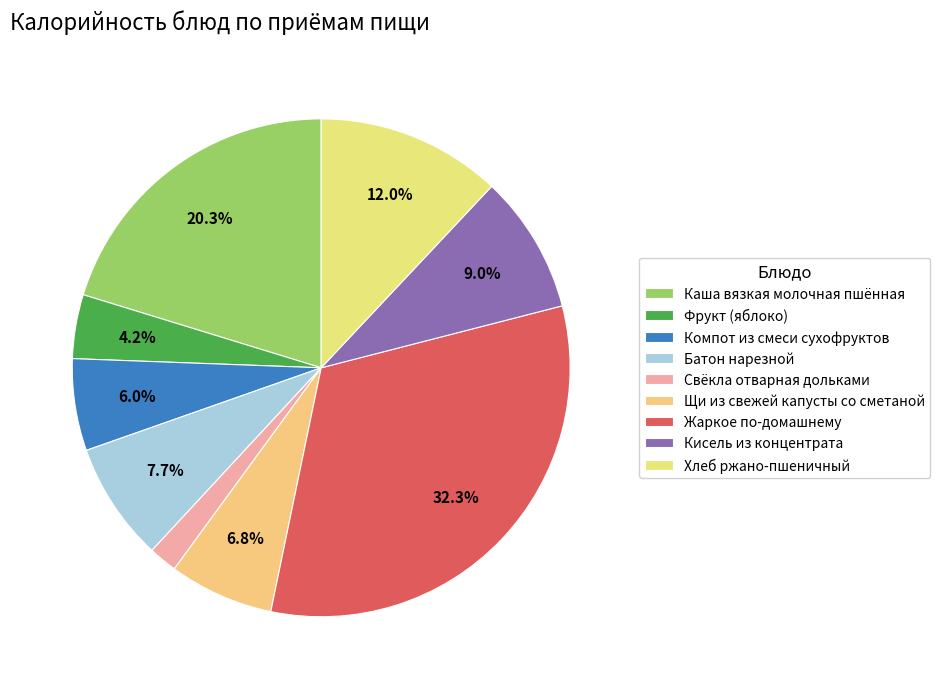

True or false: Свёкла отварная дольками accounts for 1% of the total.

False